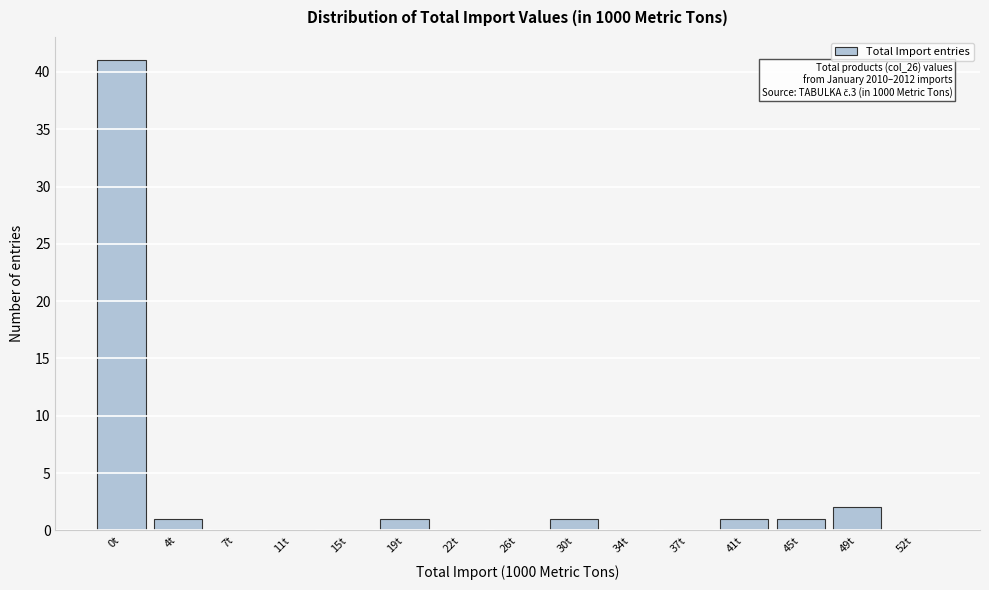

Reading left to right, transcribe all the data shown in this chart.

0t=41	4t=1	7t=0	11t=0	15t=0	19t=1	22t=0	26t=0	30t=1	34t=0	37t=0	41t=1	45t=1	49t=2	52t=0